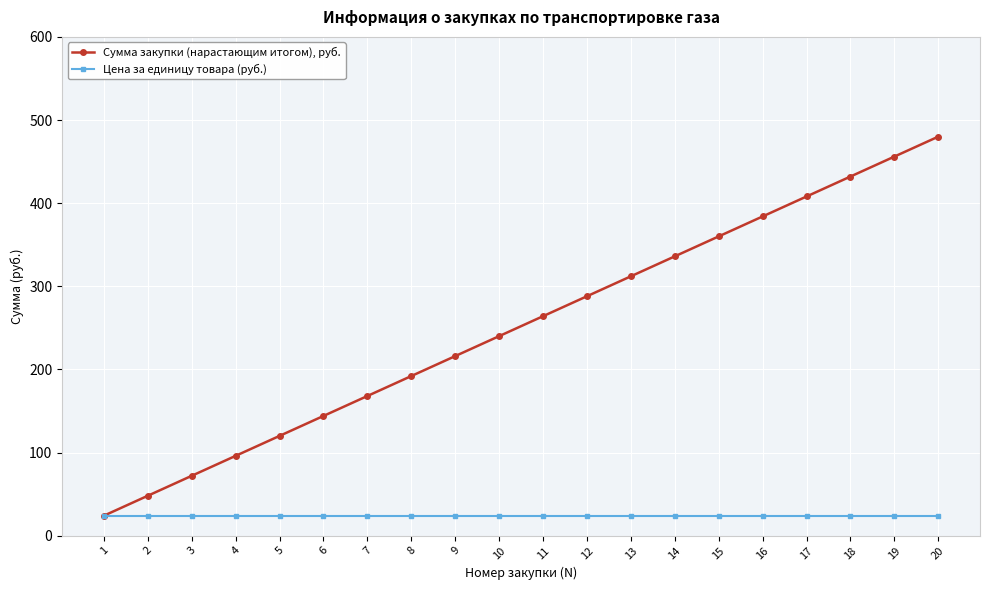

Rank the series by their maximum value, from lowest to highest.

Цена за единицу товара (руб.), Сумма закупки (нарастающим итогом), руб.